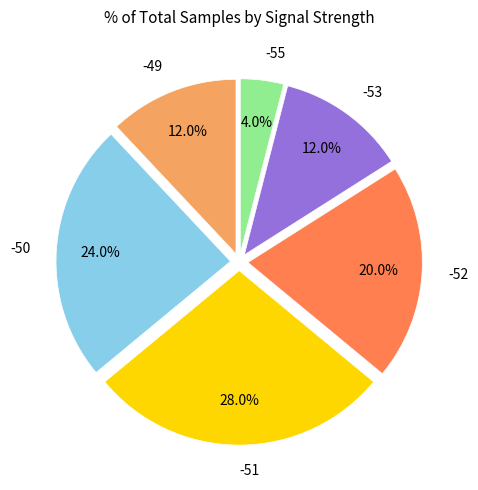

Is there any slice that represents more than half of the pie?

No